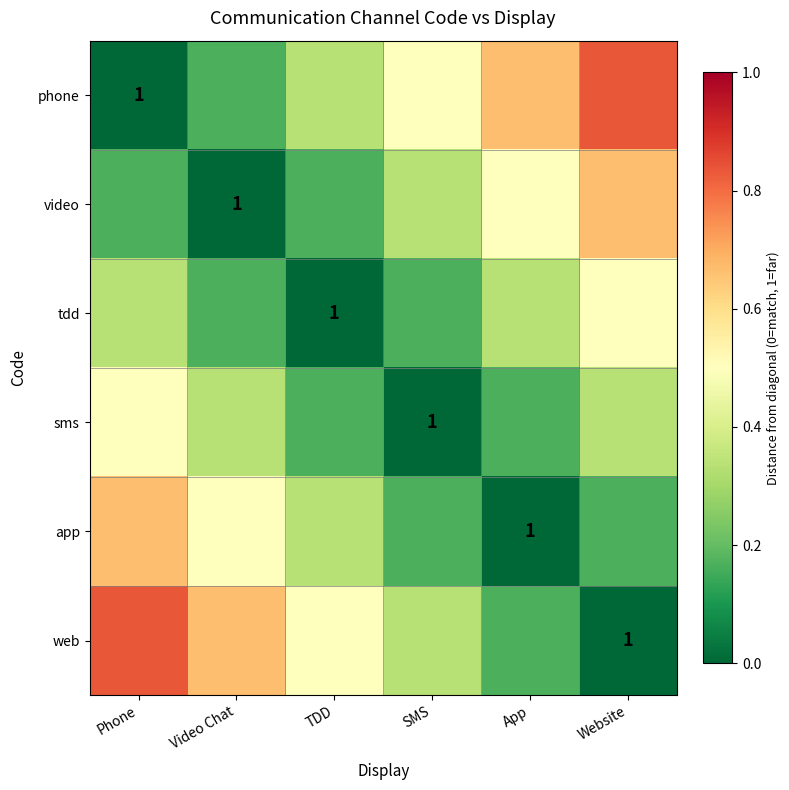

What is the sum of all phone values?

2.5